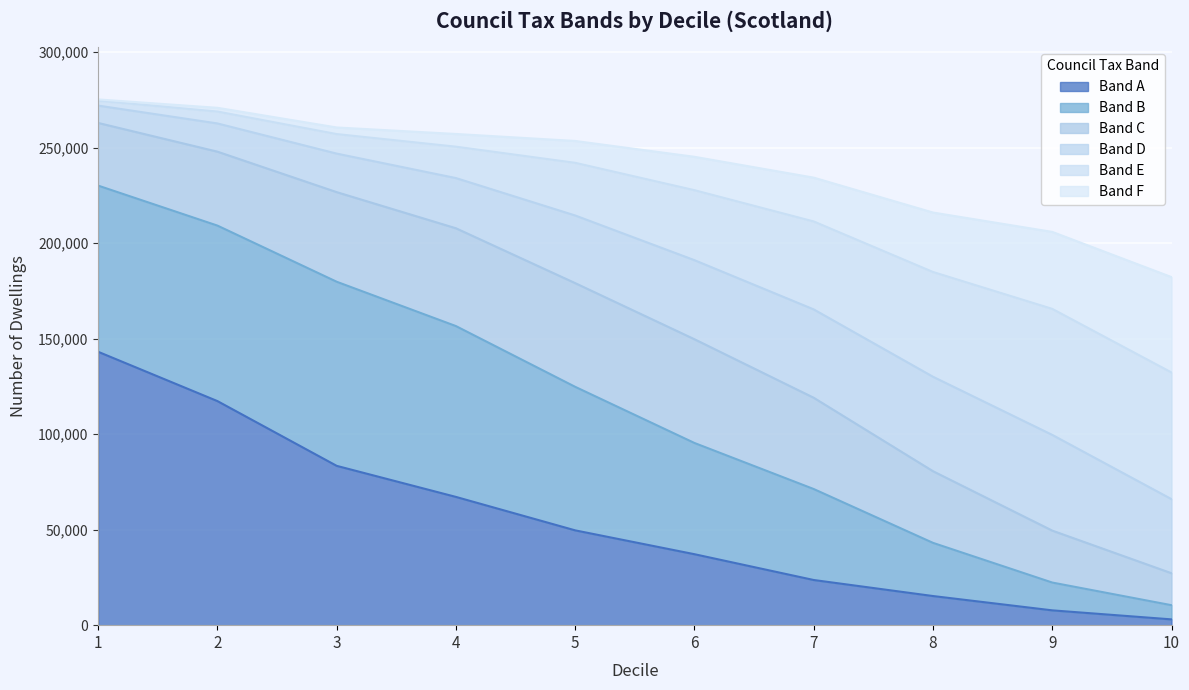

Is the value of Band B at 8 greater than the value of Band A at 8?

Yes